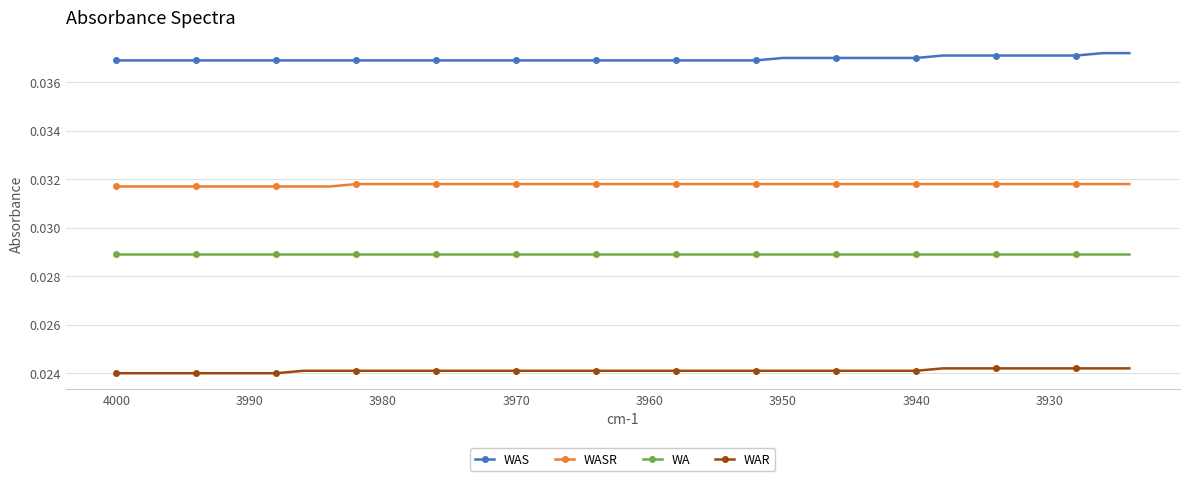

True or false: WA has more than 1 points higher than both neighbors.

False